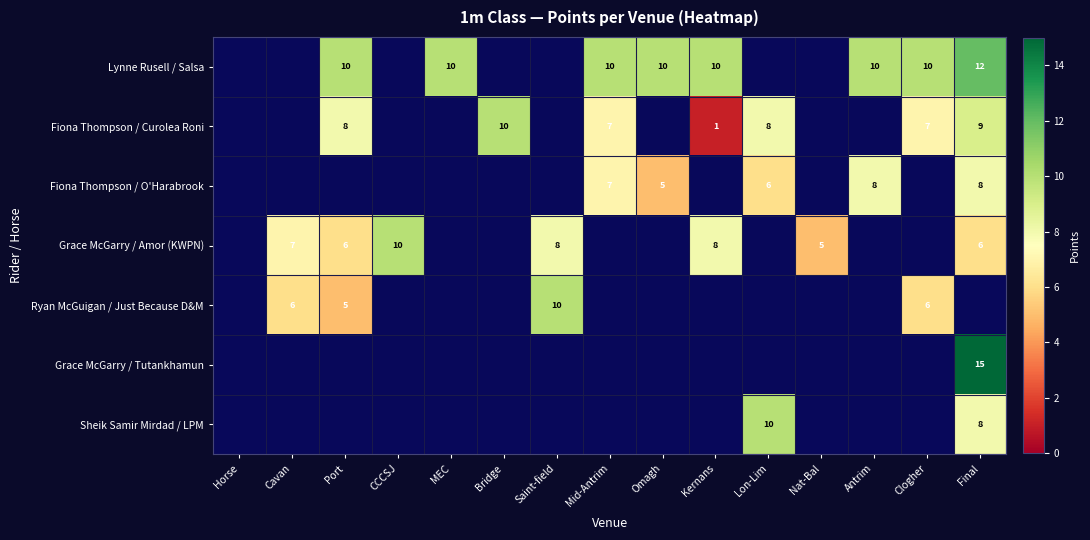

Which label corresponds to the largest value in the chart?

Final